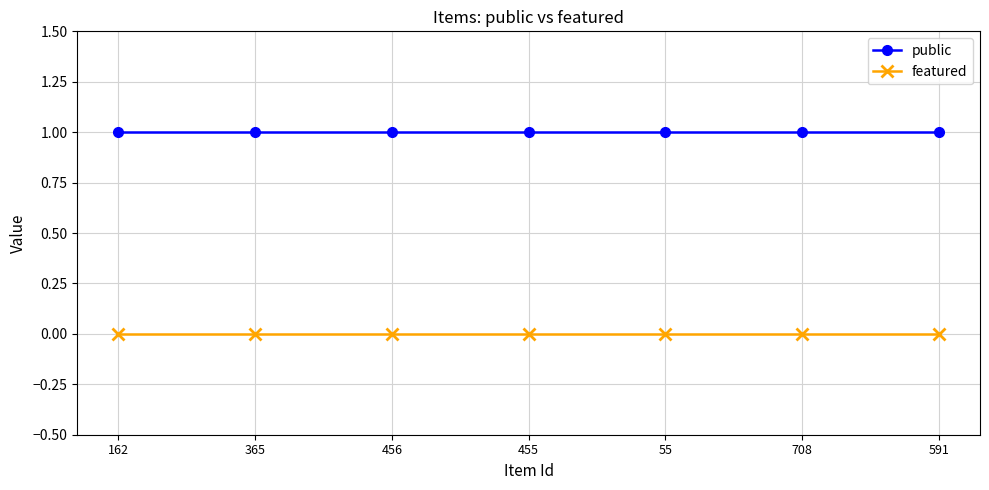

At 591, list the series in order from largest to smallest.

public, featured